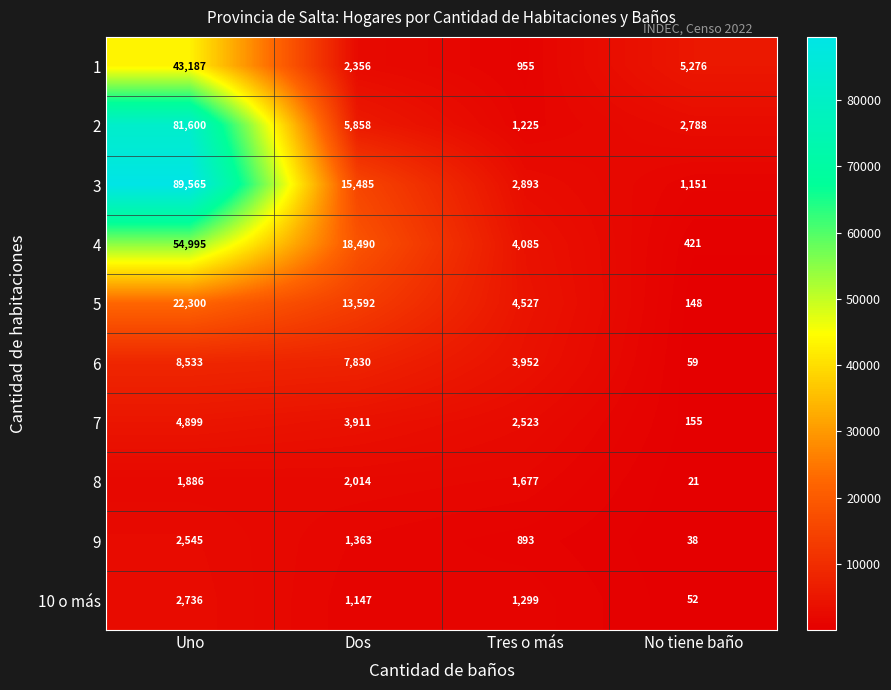

Count the number of data series in this chart.

10